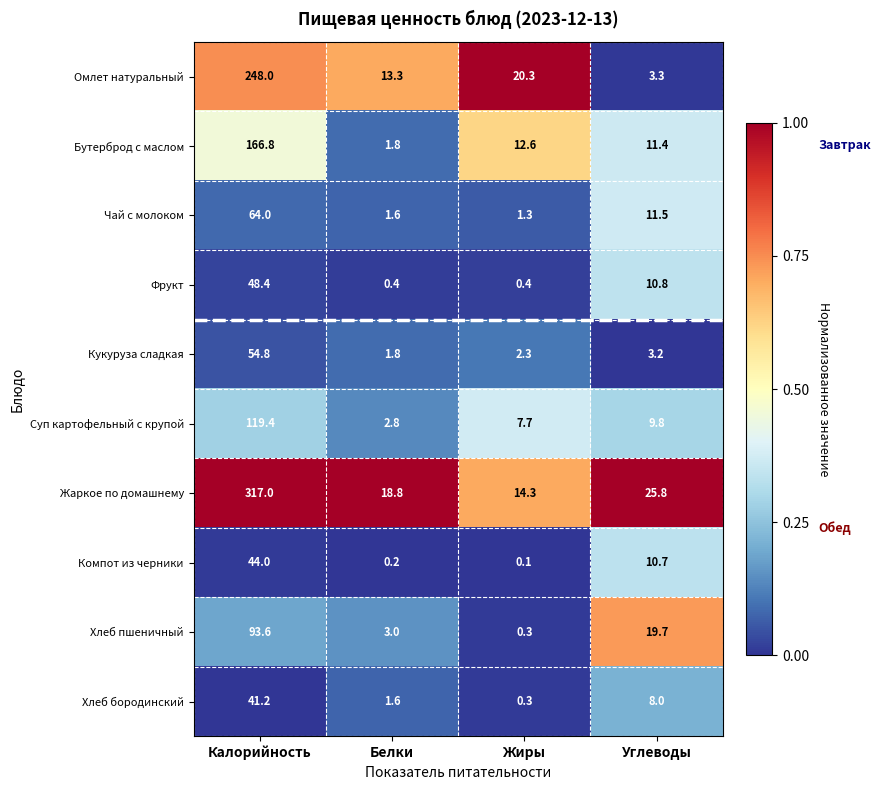

Which series has the largest range (max minus min)?

Жаркое по домашнему